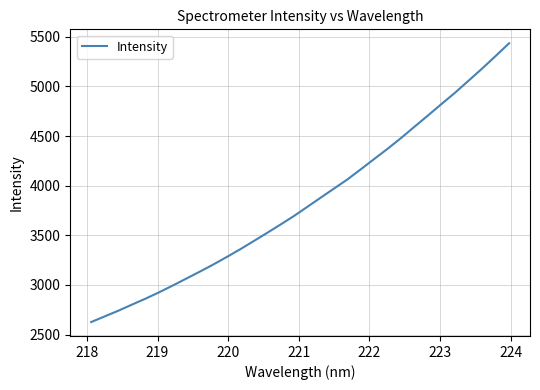

Count the number of categories in the chart.

32